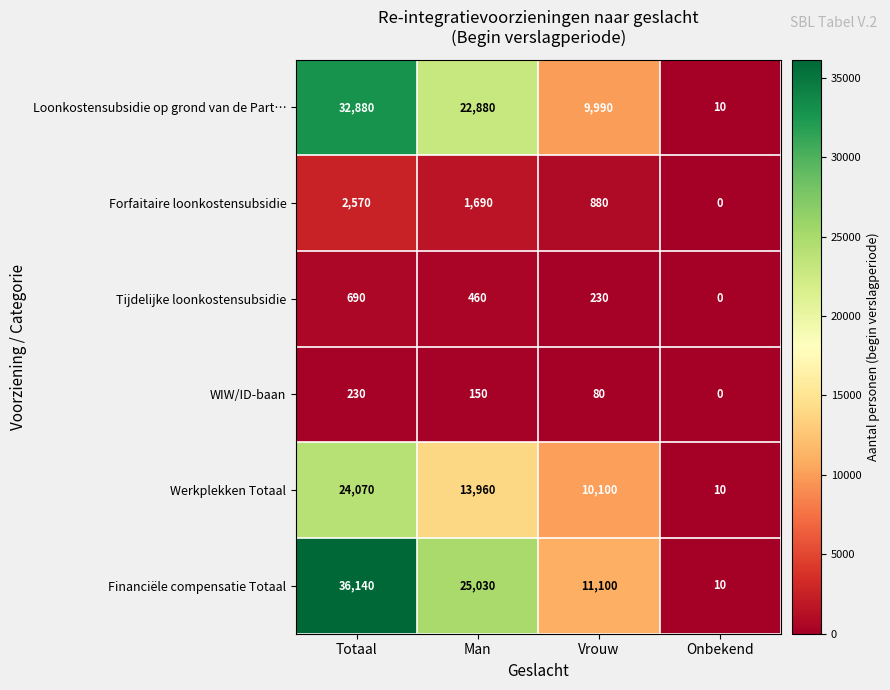

Which series has the largest total across all categories?

Financiële compensatie Totaal